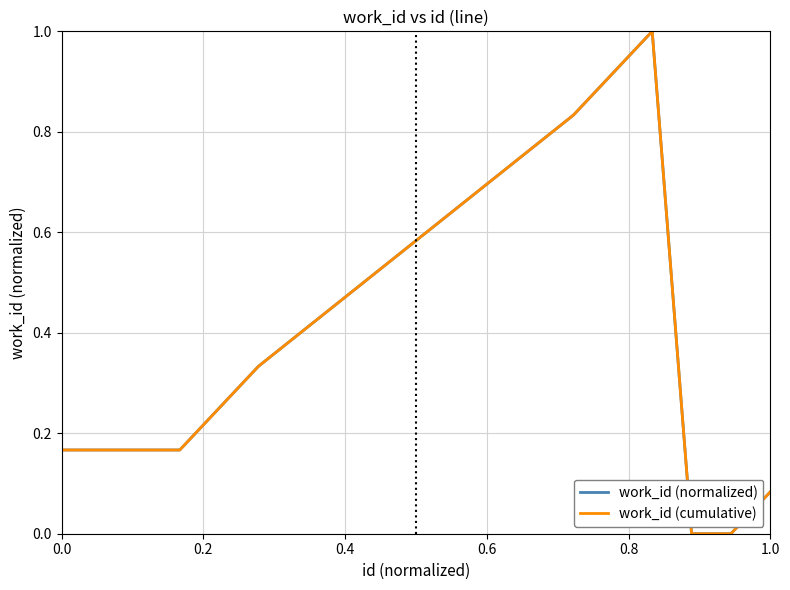

Is this an area chart (filled region under the line)?

No